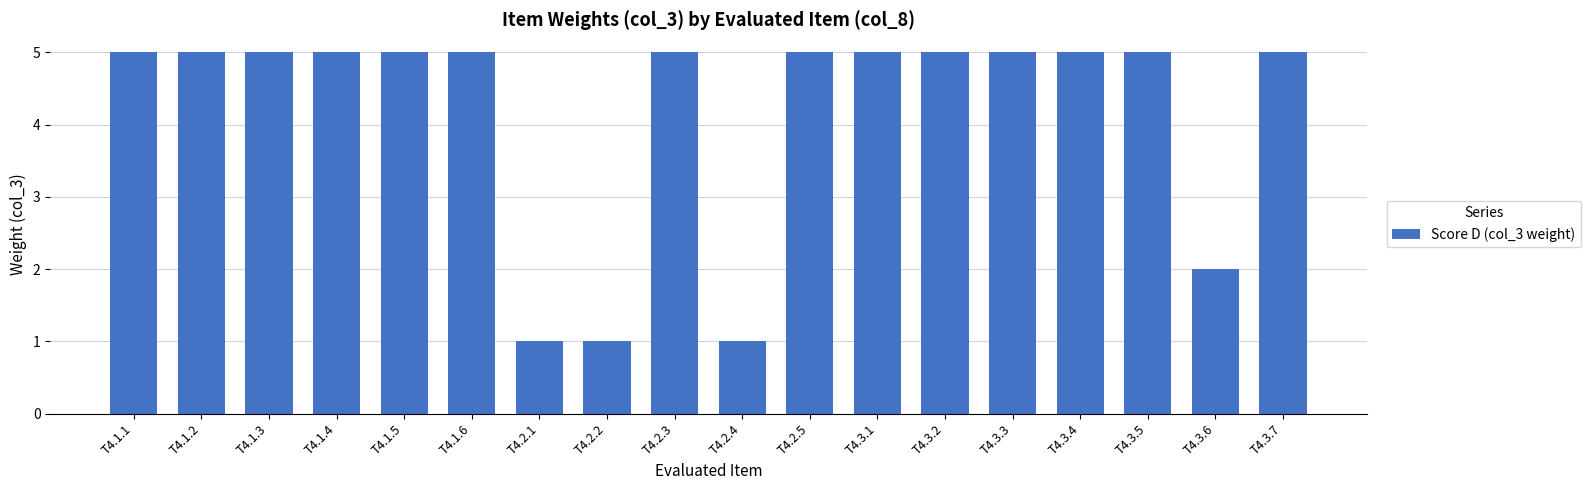

True or false: the data shows 5 at T4.1.4.

True